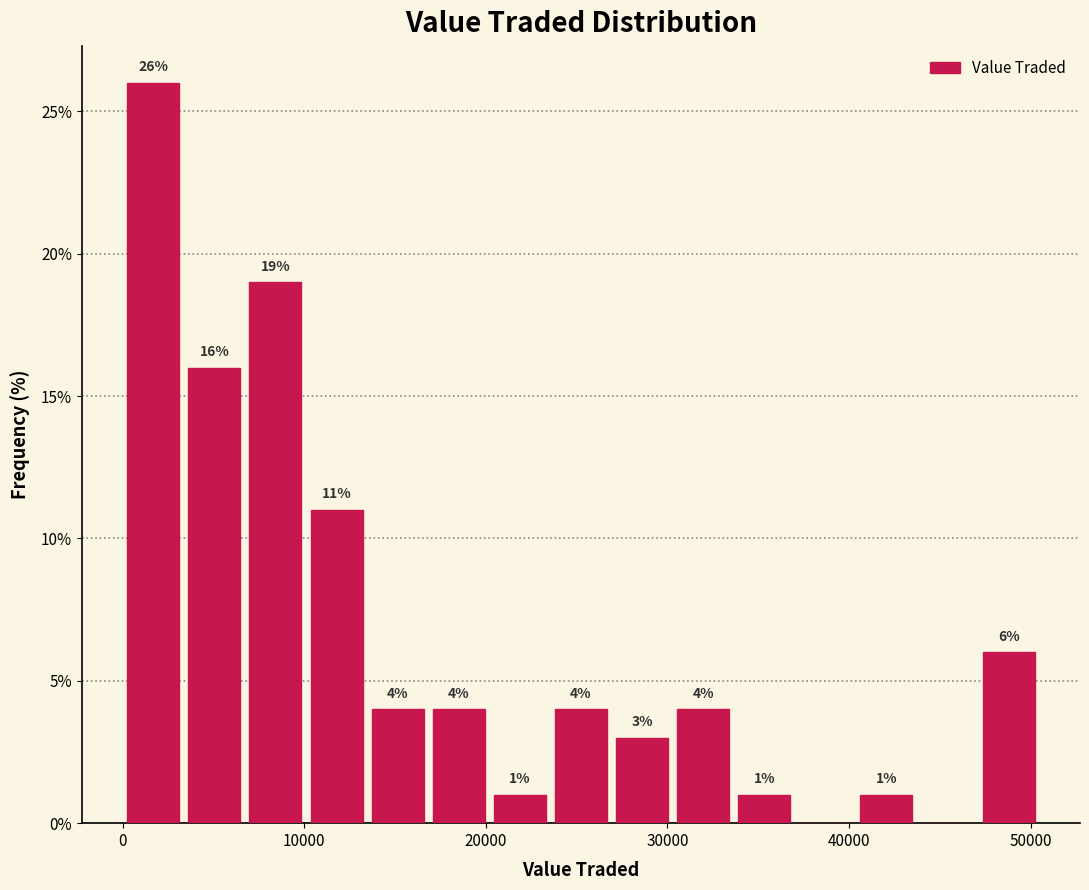

Around what value on the x-axis is the tallest bar? Give the approximate position of its centre, as read against the axis.

2000